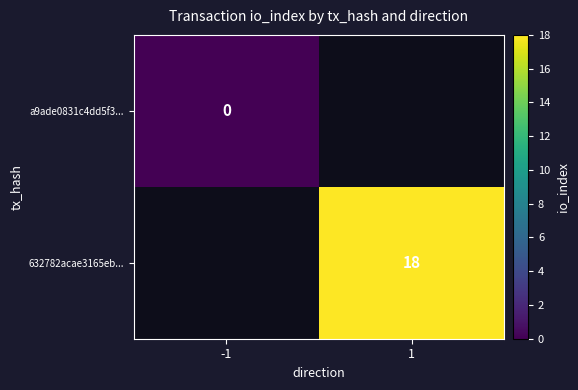

The 632782acae3165eb... series shows 32 at 1. True or false?

False